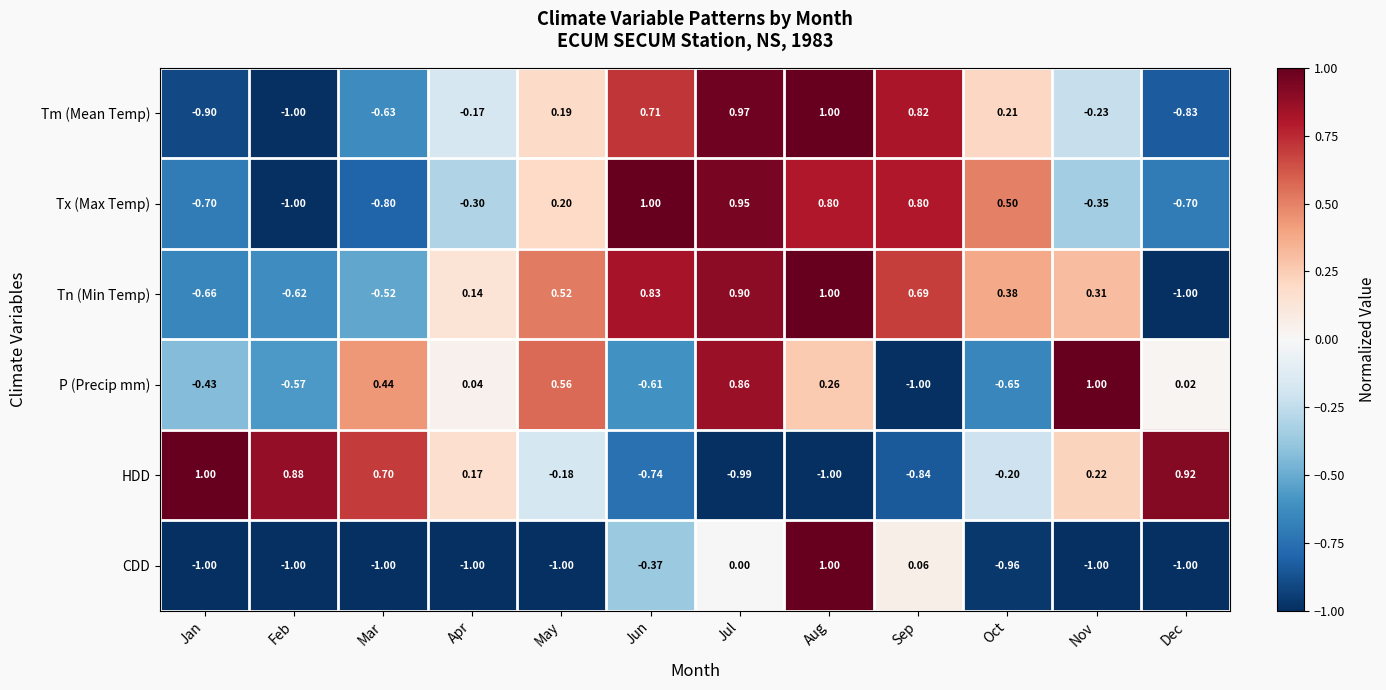

At which label does Tx (Max Temp) reach its peak?

Jun